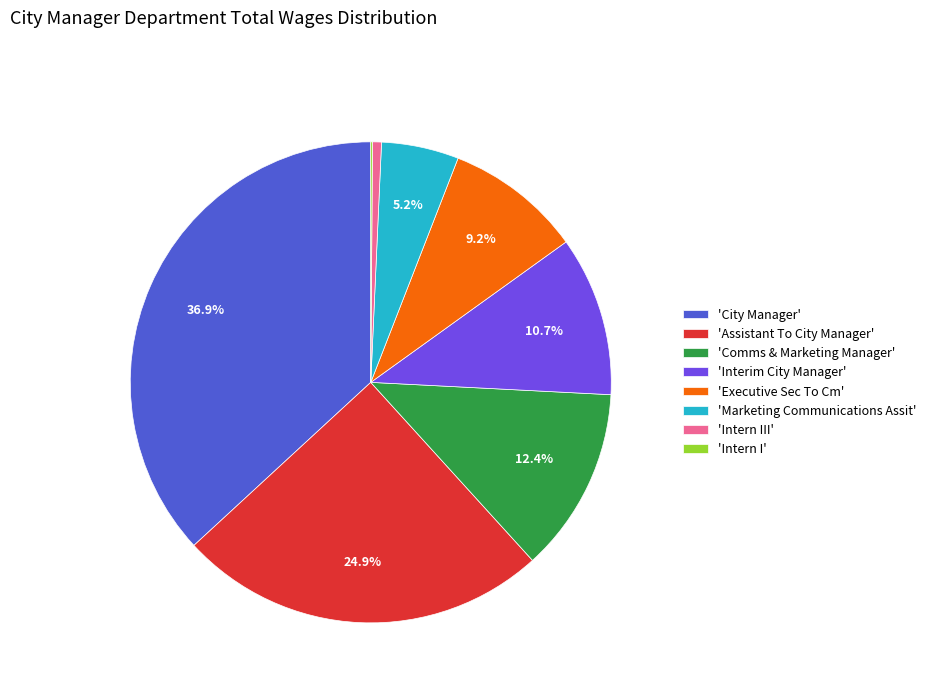

Does any single category account for the majority?

No